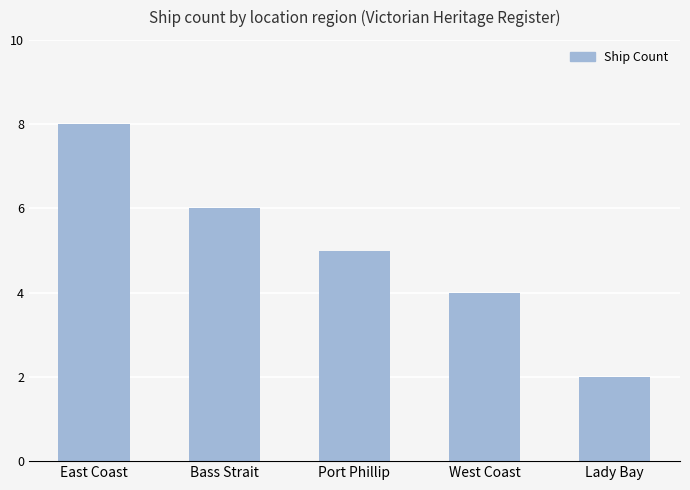

What is the difference between the values at Bass Strait and Lady Bay?

4